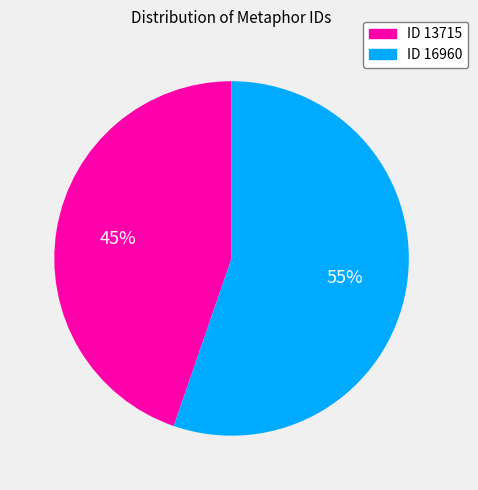

What is the largest slice in the pie chart?

ID 16960